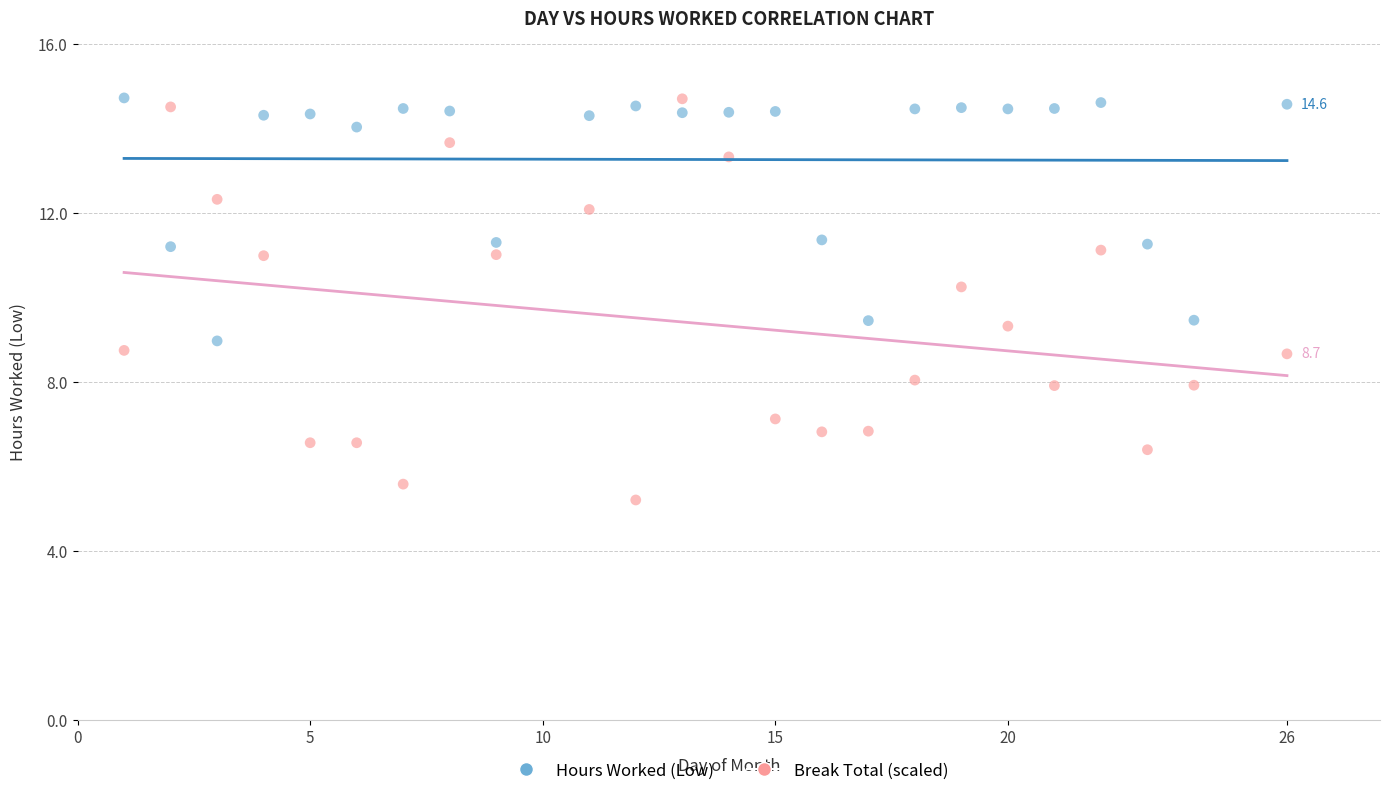

What is the X range (max minus min) for the scatter plot?

25.0